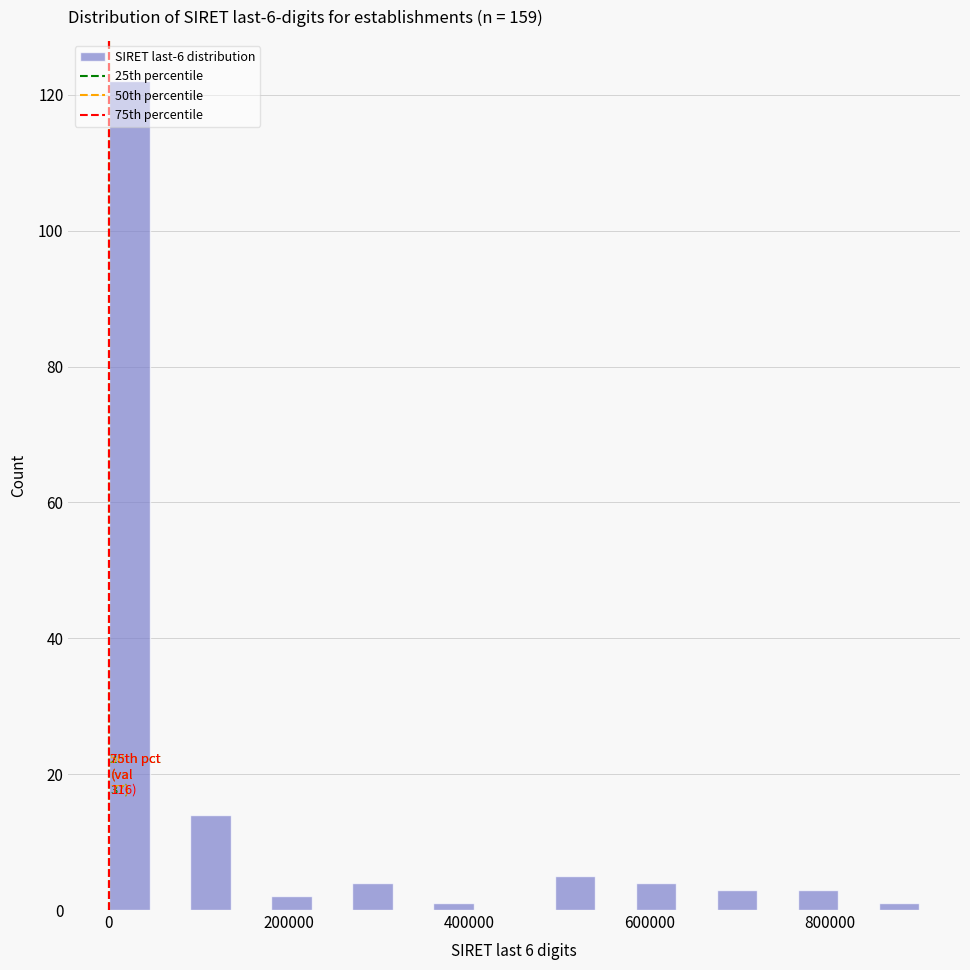

Read against the x-axis, roughly where is the centre of the tallest bar?

20000